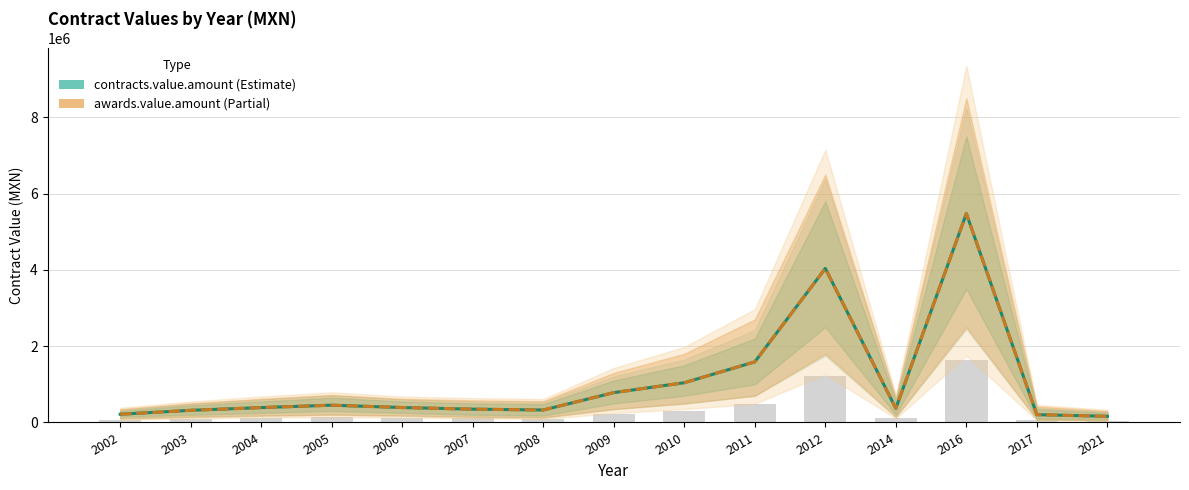

Does the chart contain stacked bars?

No